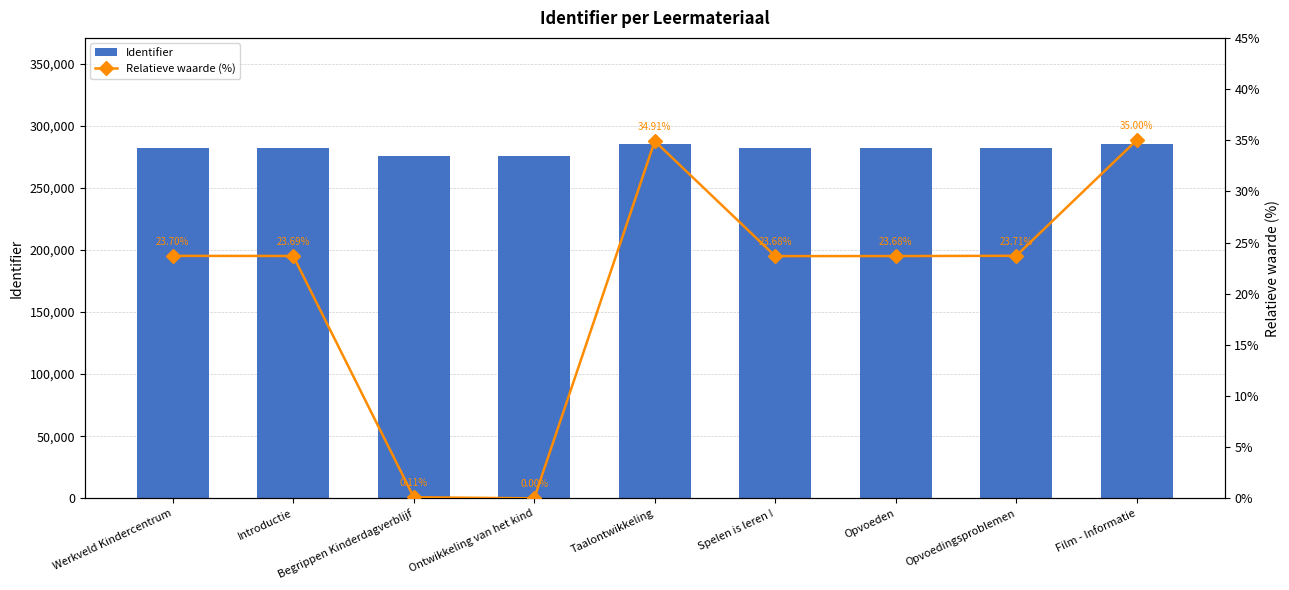

Reading left to right, what are all the values shown in this chart?

Identifier: Werkveld Kindercentrum=282112.0	Introductie=282109.0	Begrippen Kinderdagverblijf=275871.0	Ontwikkeling van het kind=275842.0	Taalontwikkeling=285079.0	Spelen is leren !=282106.0	Opvoeden=282107.0	Opvoedingsproblemen=282114.0	Film - Informatie=285102.0
Relatieve waarde (%): Werkveld Kindercentrum=23.7	Introductie=23.7	Begrippen Kinderdagverblijf=0.1	Ontwikkeling van het kind=0.0	Taalontwikkeling=34.9	Spelen is leren !=23.7	Opvoeden=23.7	Opvoedingsproblemen=23.7	Film - Informatie=35.0